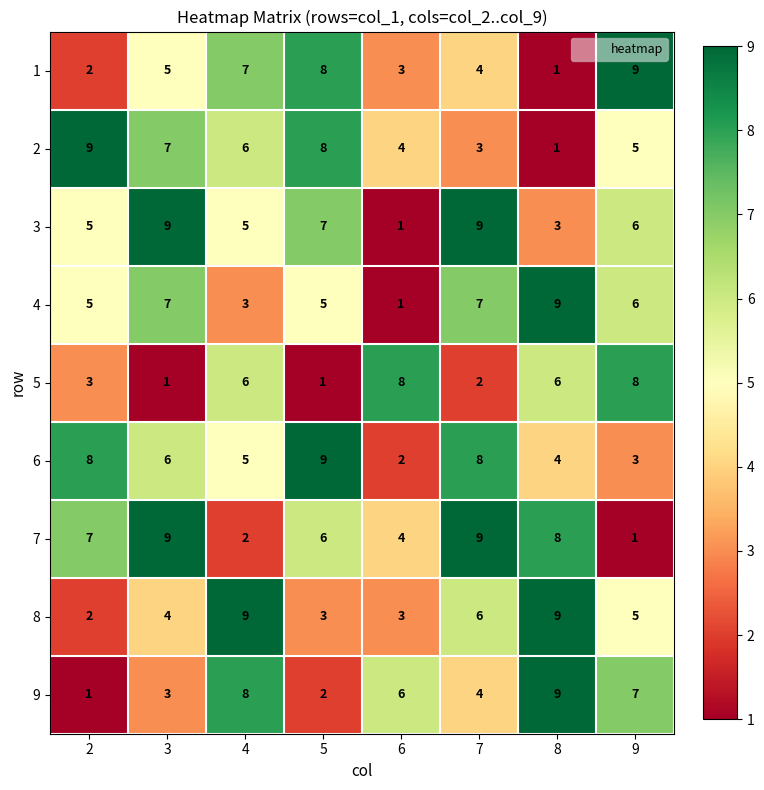

How many data points in 5 are less than 6?

4